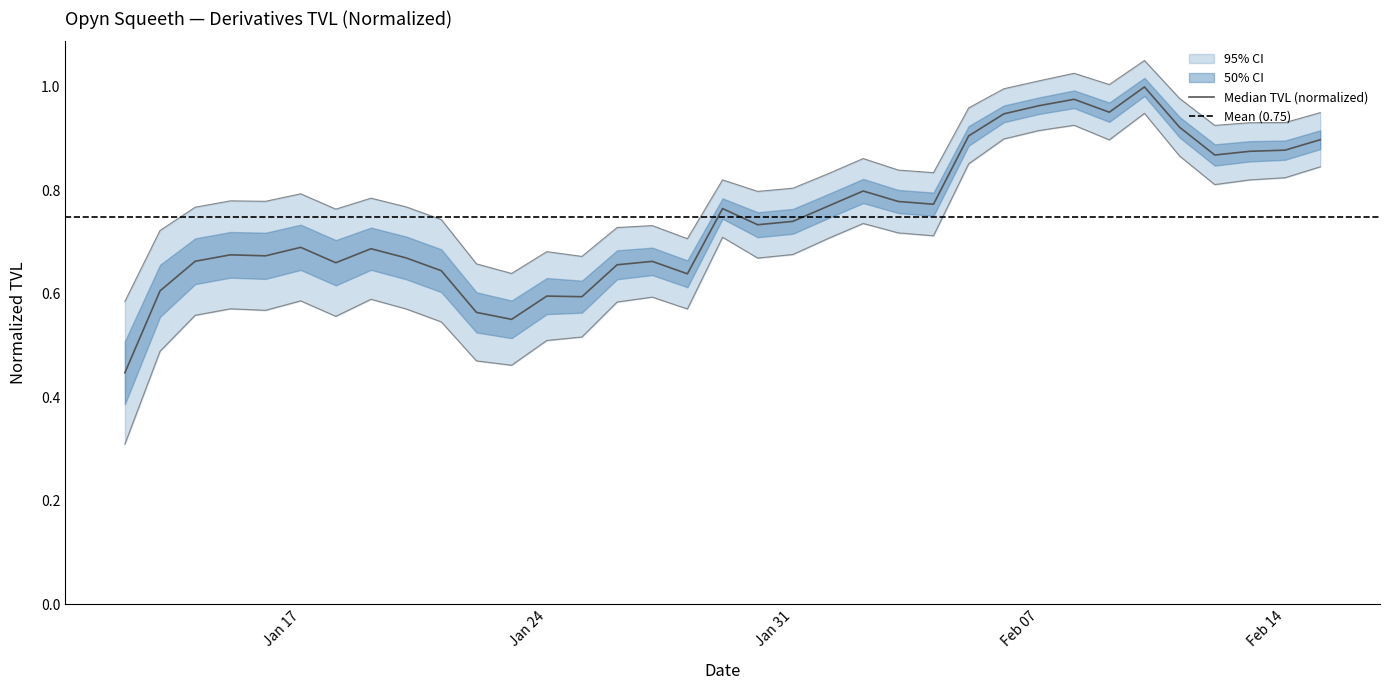

How many points are lower than both their immediate neighbors (excluding endpoints)?

9